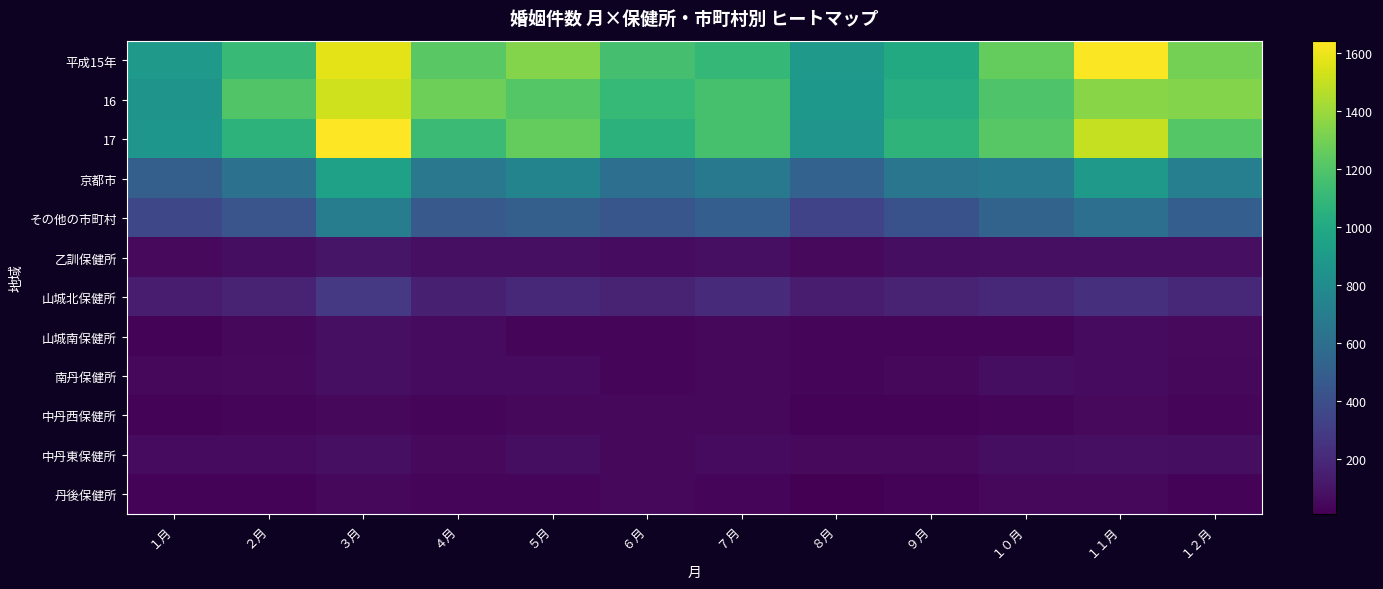

Reading left to right, list all the values displayed in this chart.

平成15年: １月=889	２月=1114	３月=1577	４月=1225	５月=1337	６月=1160	７月=1094	８月=889	９月=998	１０月=1259	１１月=1634	１２月=1302
16: １月=856	２月=1199	３月=1523	４月=1279	５月=1209	６月=1105	７月=1166	８月=877	９月=1029	１０月=1195	１１月=1350	１２月=1339
17: １月=868	２月=1062	３月=1642	４月=1124	５月=1253	６月=1056	７月=1167	８月=858	９月=1071	１０月=1219	１１月=1500	１２月=1210
京都市: １月=505	２月=622	３月=942	４月=660	５月=748	６月=608	７月=669	８月=521	９月=649	１０月=690	１１月=895	１２月=714
その他の市町村: １月=363	２月=440	３月=700	４月=464	５月=505	６月=448	７月=498	８月=337	９月=422	１０月=529	１１月=605	１２月=496
乙訓保健所: １月=48	２月=67	３月=101	４月=74	５月=78	６月=66	７月=76	８月=49	９月=69	１０月=77	１１月=78	１２月=73
山城北保健所: １月=139	２月=169	３月=278	４月=155	５月=188	６月=172	７月=205	８月=135	９月=169	１０月=194	１１月=238	１２月=200
山城南保健所: １月=25	２月=42	３月=78	４月=55	５月=38	６月=39	７月=42	８月=30	９月=38	１０月=37	１１月=59	１２月=53
南丹保健所: １月=47	２月=49	３月=76	４月=54	５月=56	６月=39	７月=47	８月=37	９月=43	１０月=68	１１月=60	１２月=47
中丹西保健所: １月=23	２月=29	３月=45	４月=37	５月=41	６月=41	７月=42	８月=27	９月=28	１０月=39	１１月=53	１２月=30
中丹東保健所: １月=54	２月=59	３月=77	４月=53	５月=68	６月=46	７月=54	８月=50	９月=49	１０月=68	１１月=74	１２月=69
丹後保健所: １月=27	２月=25	３月=45	４月=36	５月=36	６月=45	７月=32	８月=9	９月=26	１０月=46	１１月=43	１２月=24